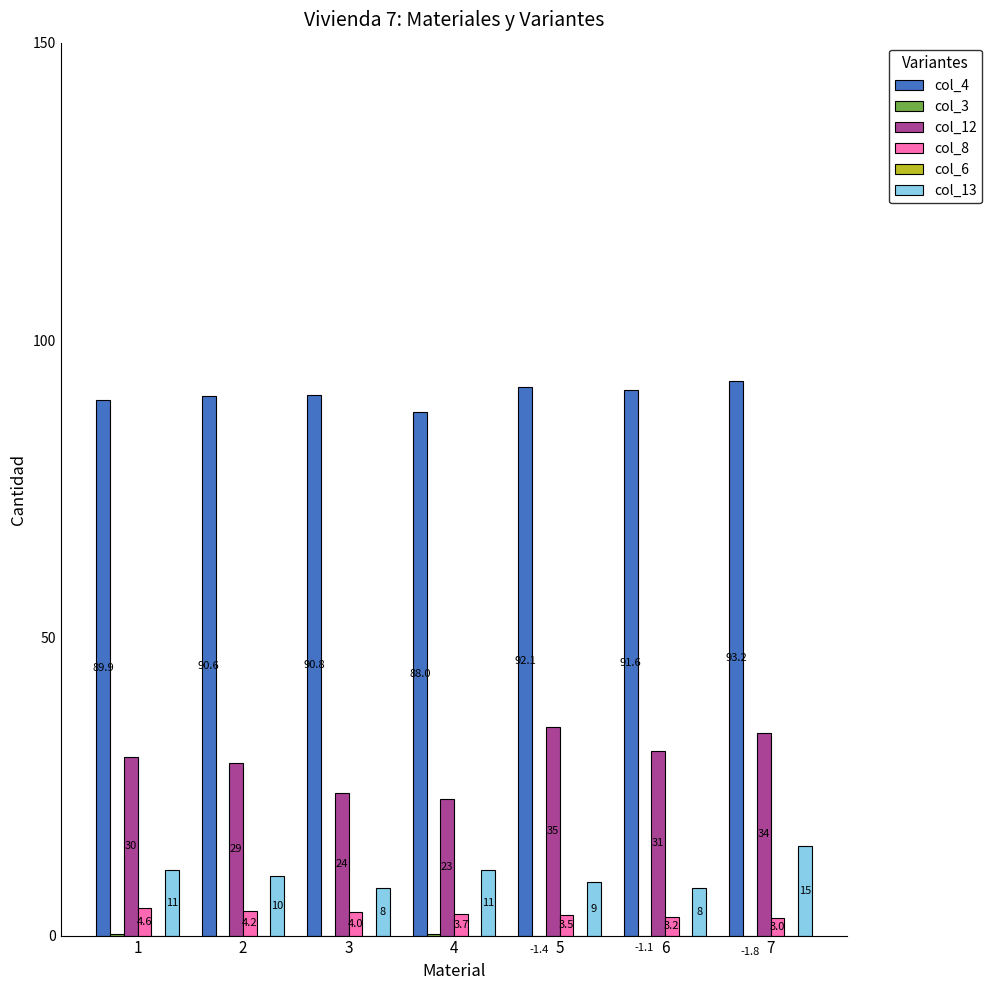

Which series changed the most between 2 and 4?

col_12